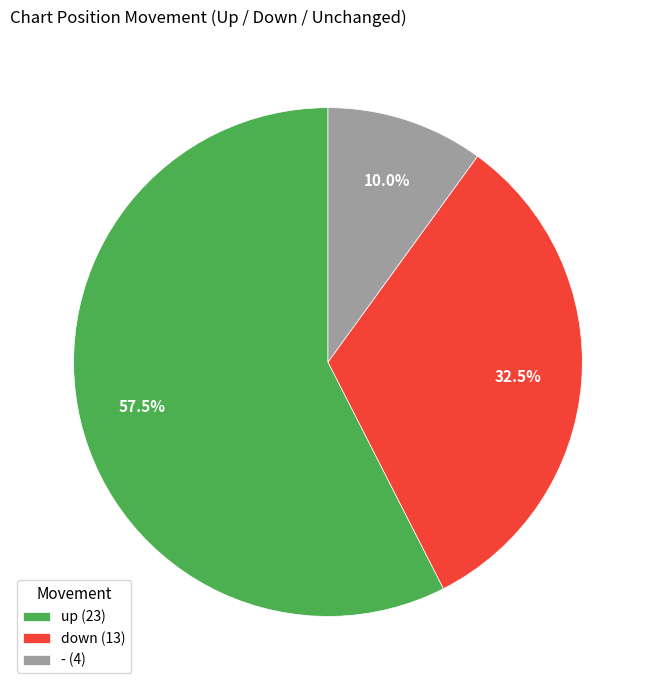

Between up (23) and - (4), which is larger?

up (23)